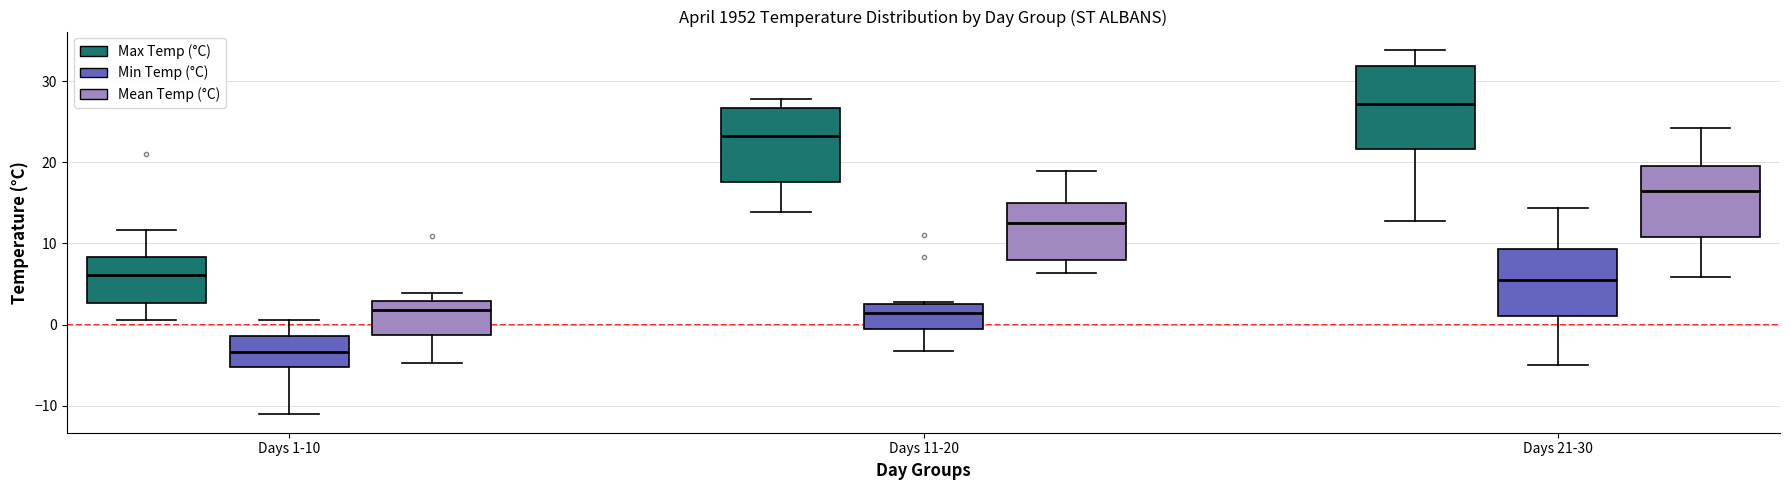

Which box's median line is the lowest?

Days 1-10 (Min Temp (°C))